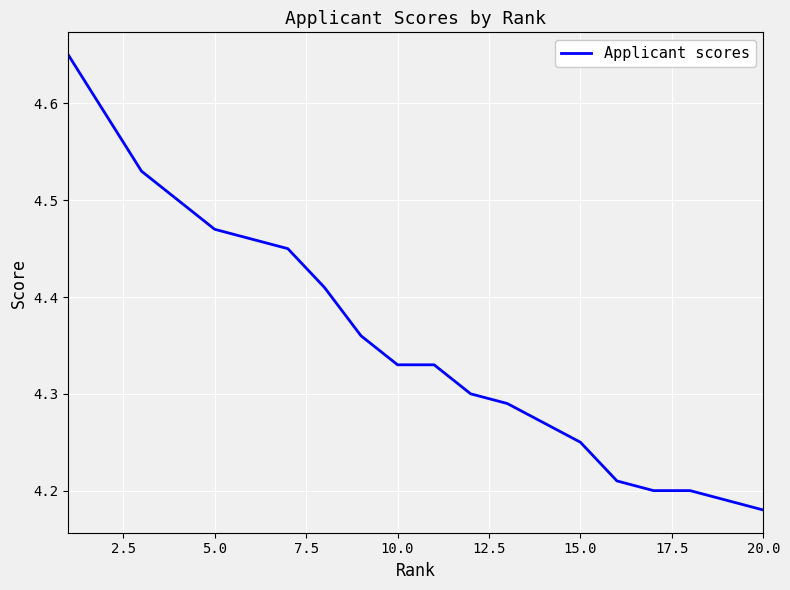

What is the difference between the maximum and minimum values?

0.5